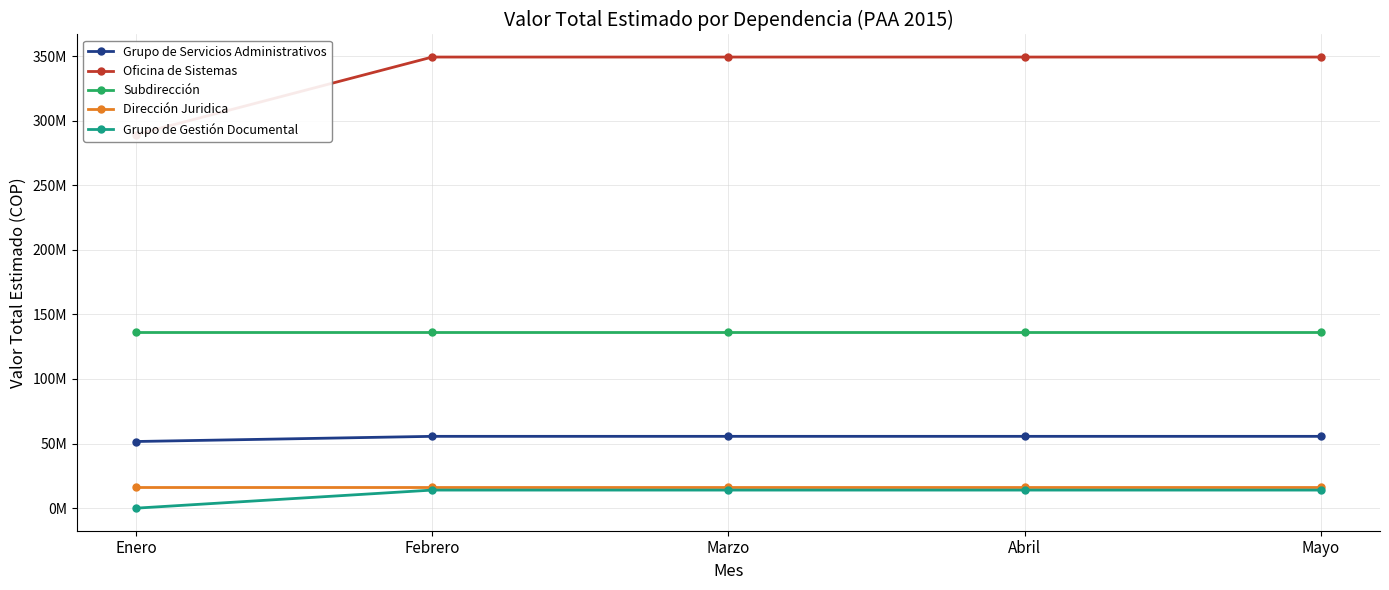

What is the total value across all series at Enero?

493444004